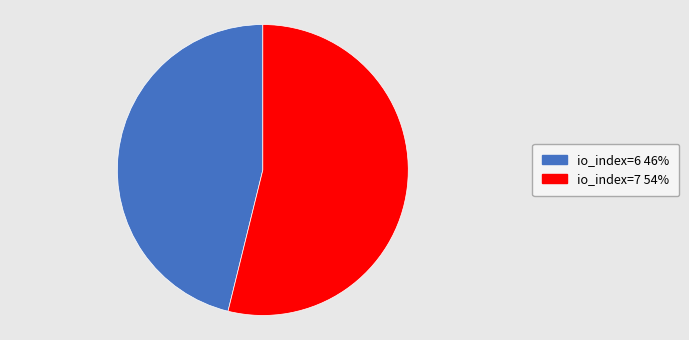

True or false: io_index=6 accounts for 34% of the total.

False